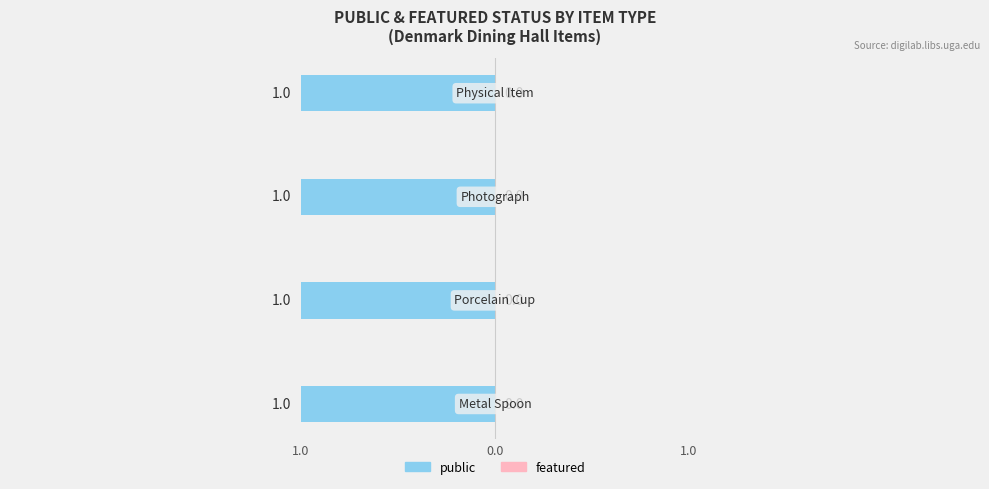

How many bars are there in each group?

2